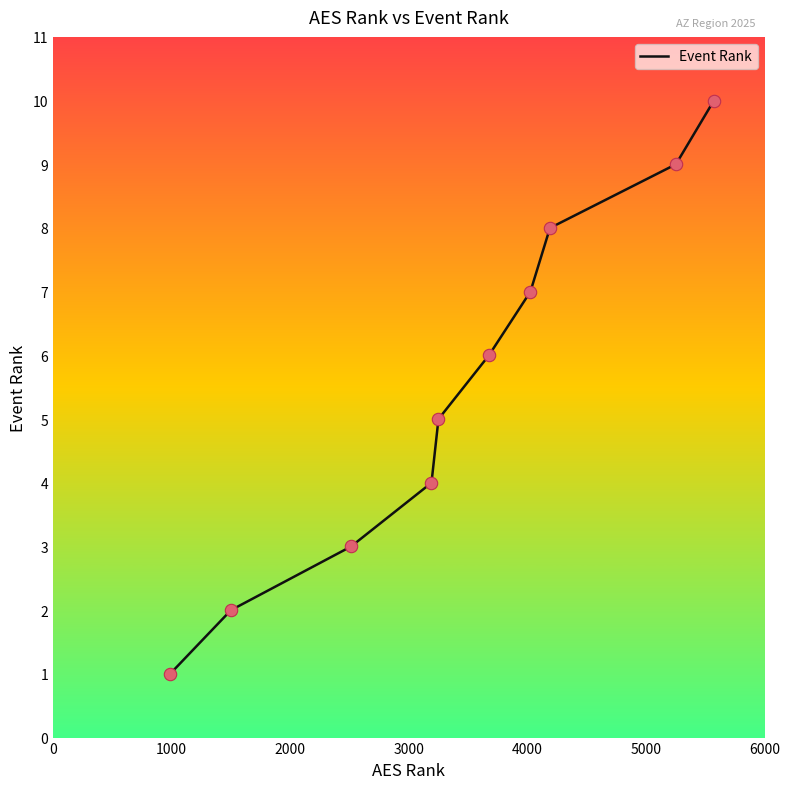

What is the greatest value displayed?

10